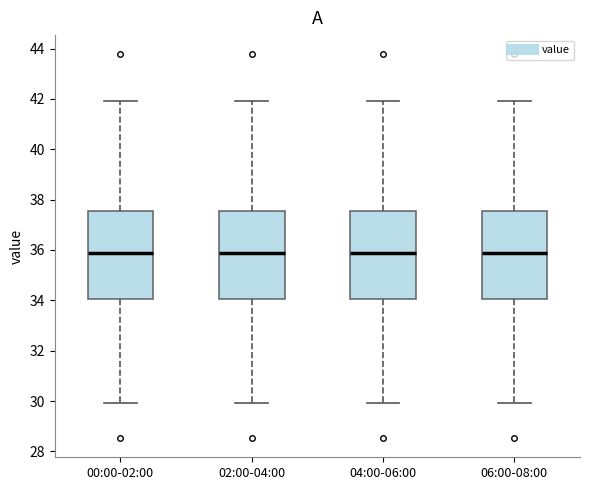

Reading left to right, read every box against the y-axis: the position of its median line, the range the box covers, and the ends of its whiskers. The values are not printed on the chart, so give them approximately, as read against the axis.

00:00-02:00: median 35.8, box 34.0 to 37.6, whiskers 30.0 to 42.0
02:00-04:00: median 35.8, box 34.0 to 37.6, whiskers 30.0 to 42.0
04:00-06:00: median 35.8, box 34.0 to 37.6, whiskers 30.0 to 42.0
06:00-08:00: median 35.8, box 34.0 to 37.6, whiskers 30.0 to 42.0